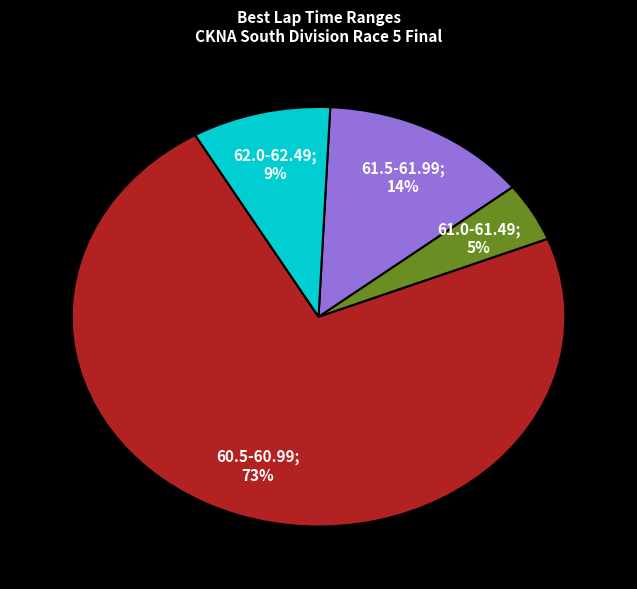

To the nearest percent, what is the average slice percentage?

25%